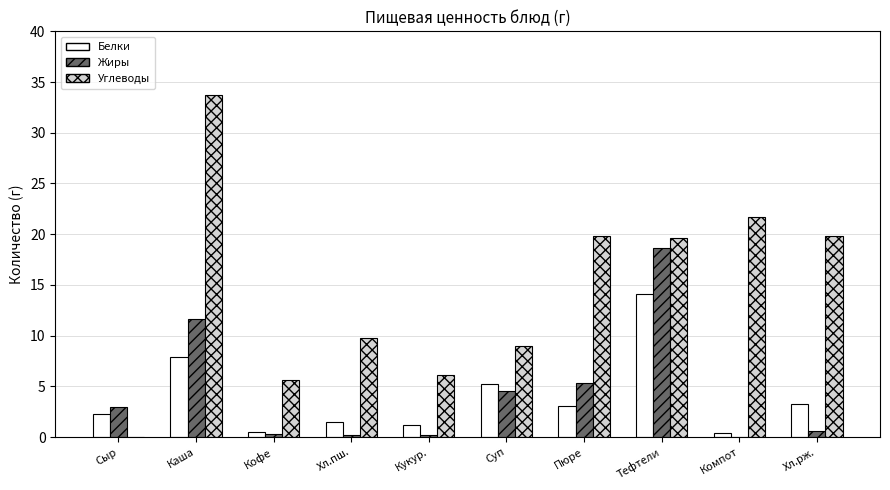

What is the total value across all series at Кукур.?

7.5